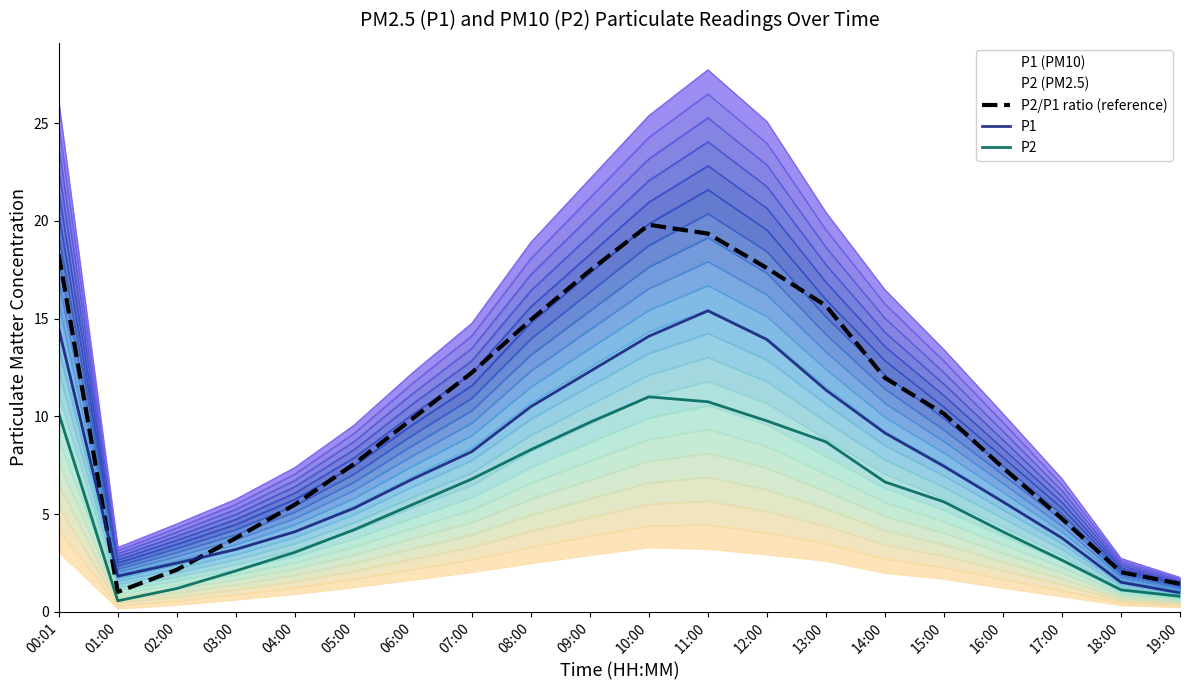

At which category is the sum across all series the highest?

11:00